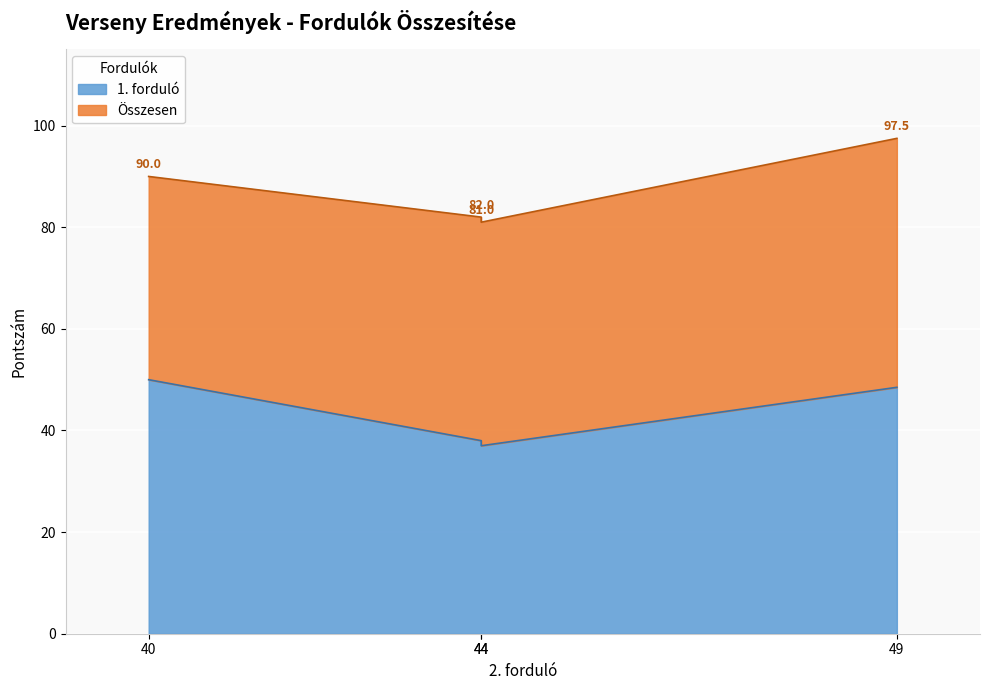

Which series has the largest range (max minus min)?

Összesen